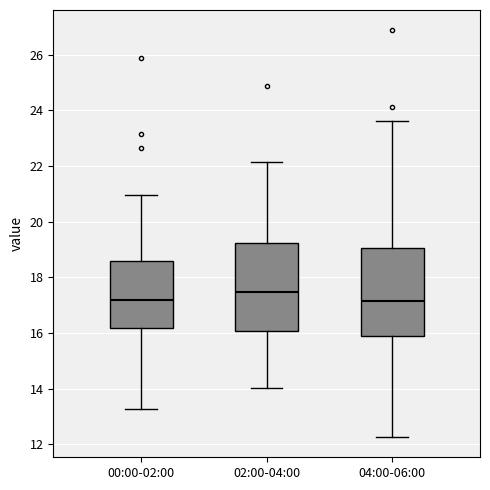

Reading left to right, transcribe this box plot: for each box, give where its median line is, the range the box spans, and where its two whiskers end, as read against the y-axis. The values are not printed on the chart, so give them approximately, as read against the axis.

00:00-02:00: median 17.2, box 16.2 to 18.6, whiskers 13.2 to 21.0
02:00-04:00: median 17.4, box 16.0 to 19.2, whiskers 14.0 to 22.2
04:00-06:00: median 17.2, box 15.8 to 19.0, whiskers 12.2 to 23.6